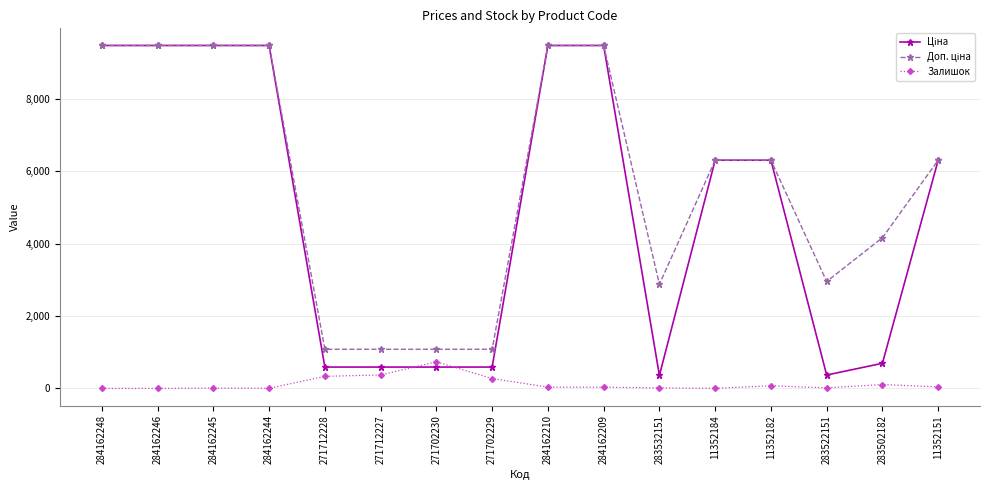

At how many categories does at least one series exceed 7072?

6